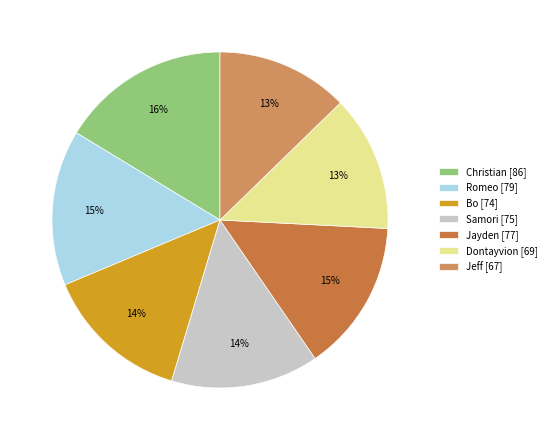

Which has a higher value, Christian or Dontayvion?

Christian